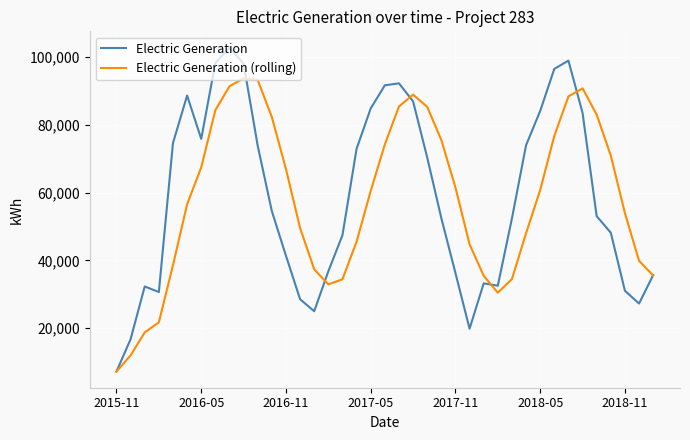

Which series has the widest spread of values?

Electric Generation